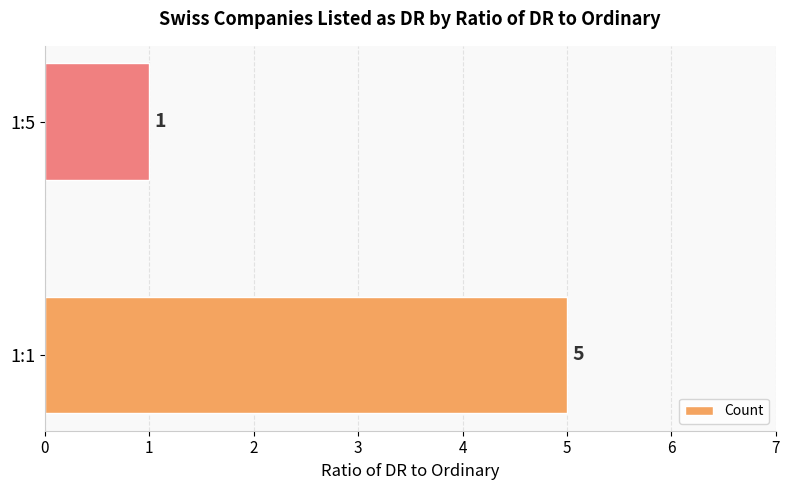

Approximately how many times larger is the value at 1:1 compared to 1:5?

5.0